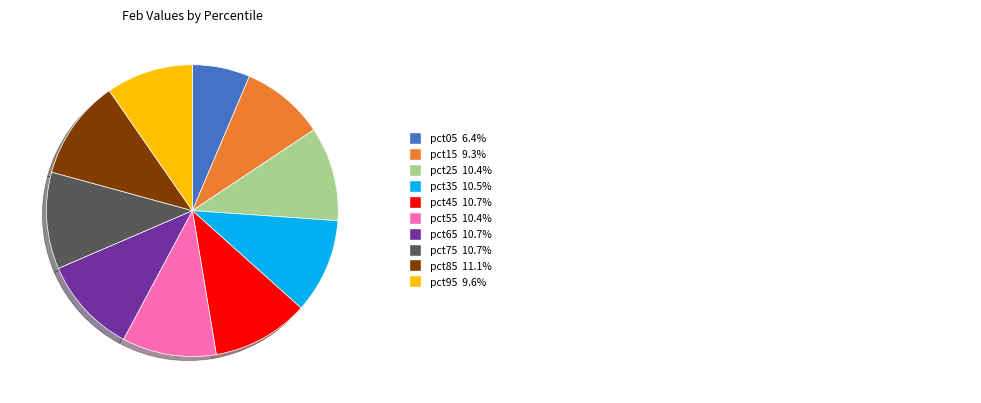

Is there any slice that represents more than half of the pie?

No